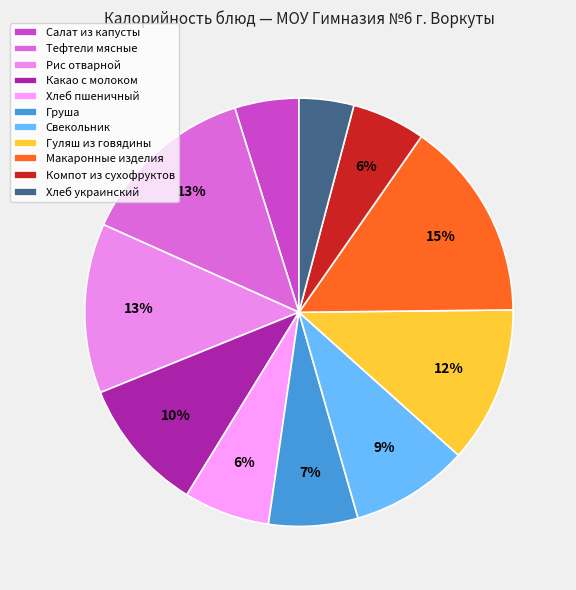

How many segments does this pie chart have?

11